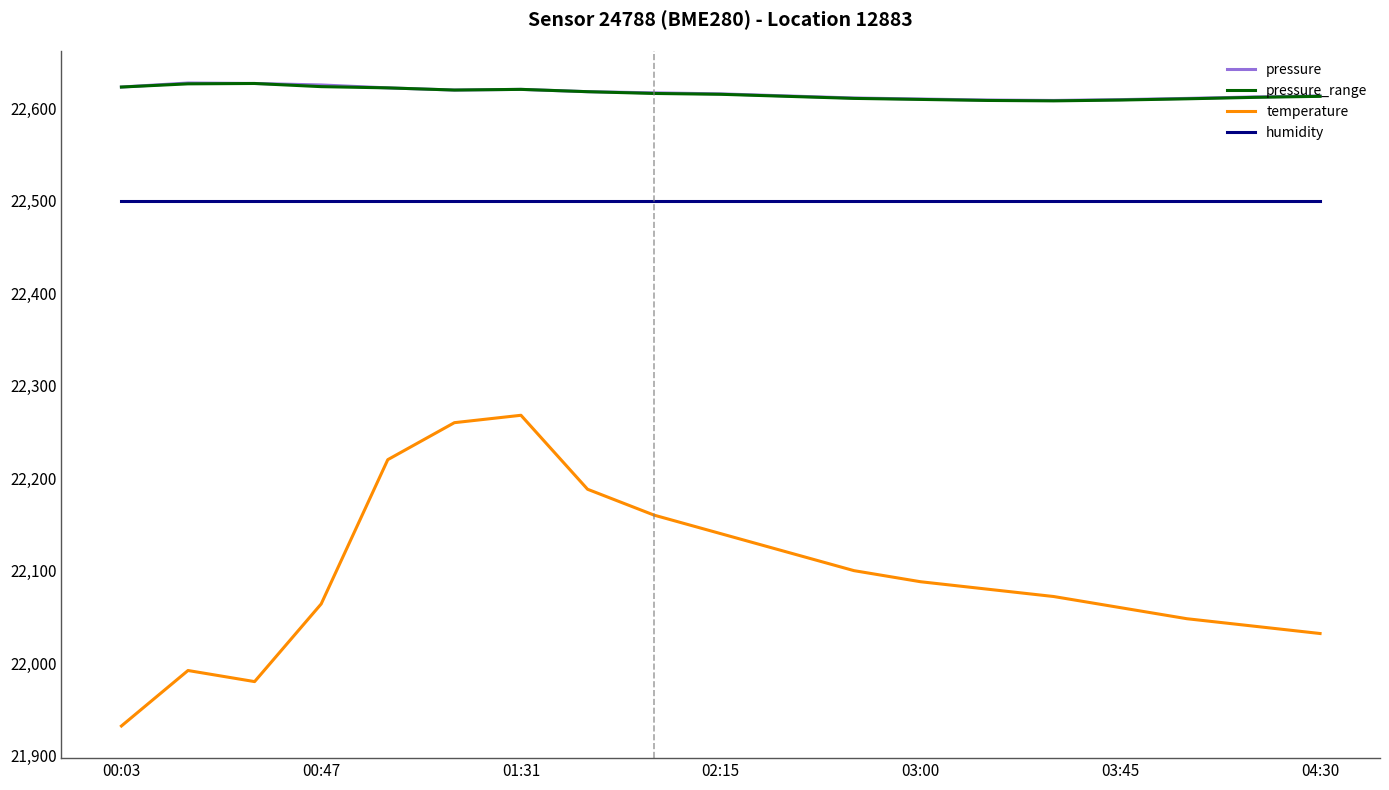

What is the highest value of the humidity series?

22500.0